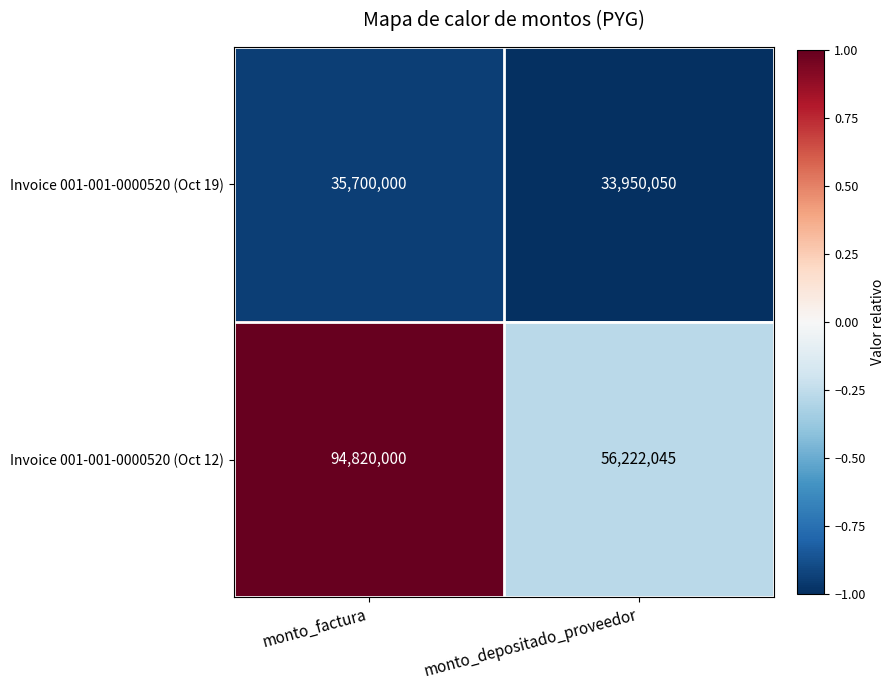

At which category is the sum across all series the highest?

monto_factura